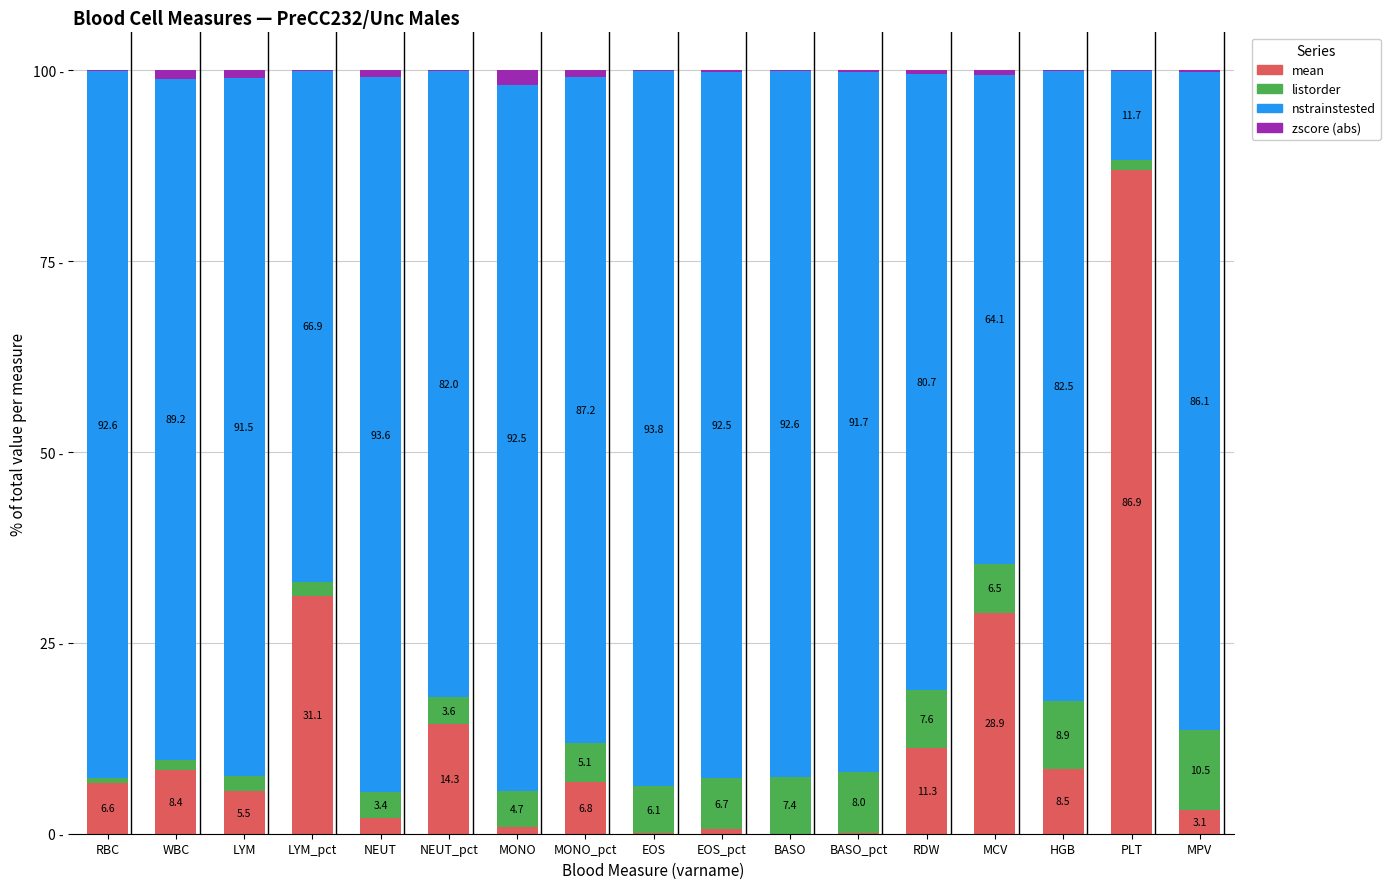

Rank the categories by listorder value from highest to lowest.

MPV, HGB, BASO_pct, RDW, BASO, EOS_pct, MCV, EOS, MONO_pct, MONO, NEUT_pct, NEUT, LYM, LYM_pct, PLT, WBC, RBC